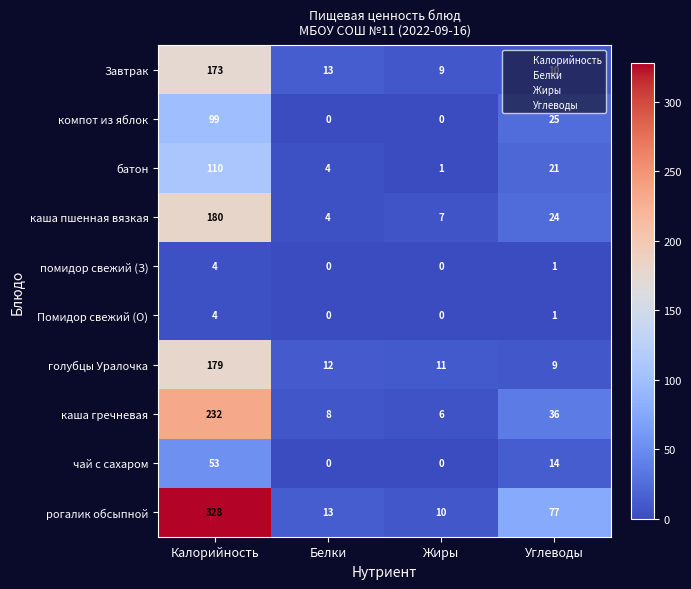

How many categories are shown in the chart?

4